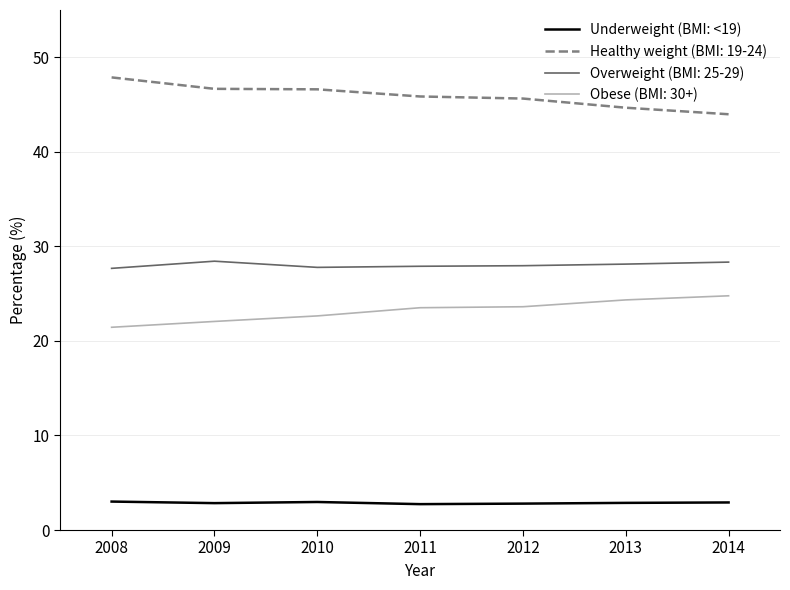

How many lines are shown in the chart?

4